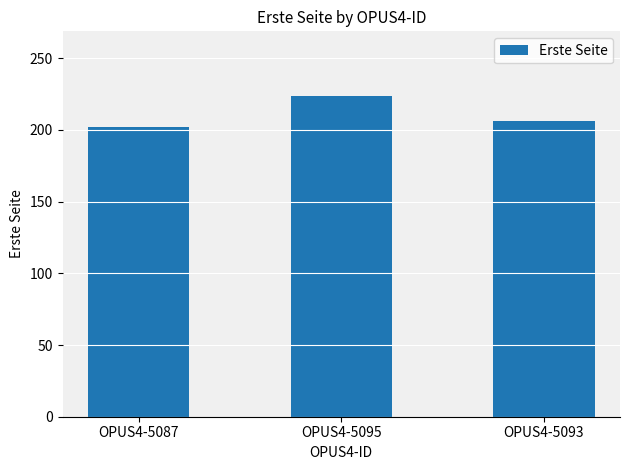

Does the chart contain any negative values?

No